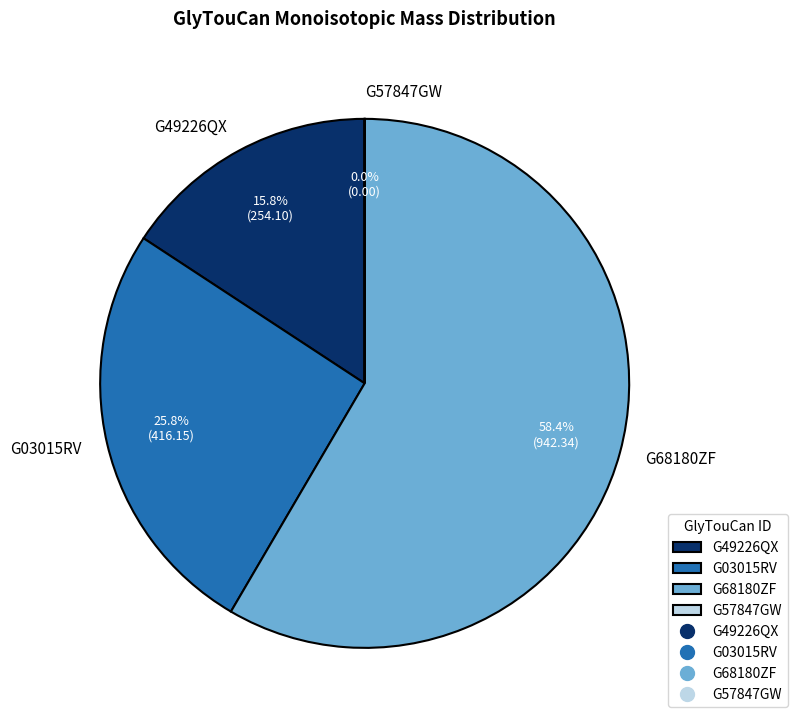

Which slice is the largest?

G68180ZF